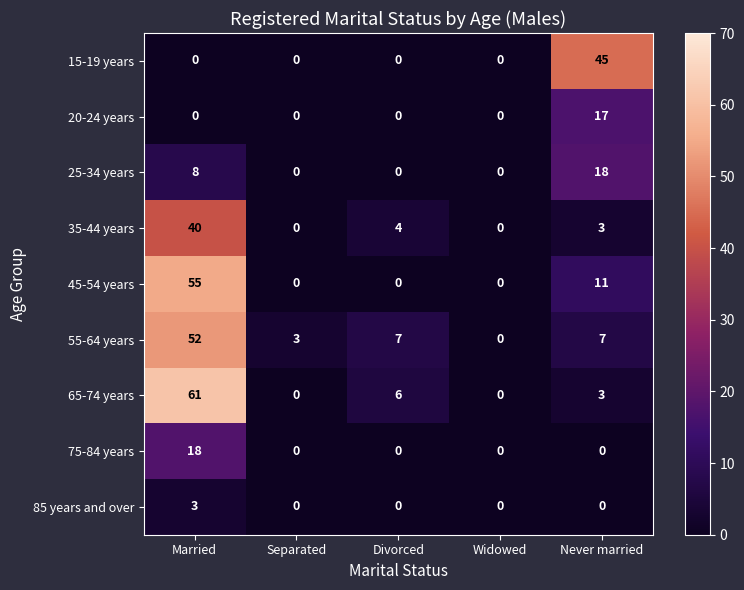

At which category does the chart reach its peak across all series?

Married